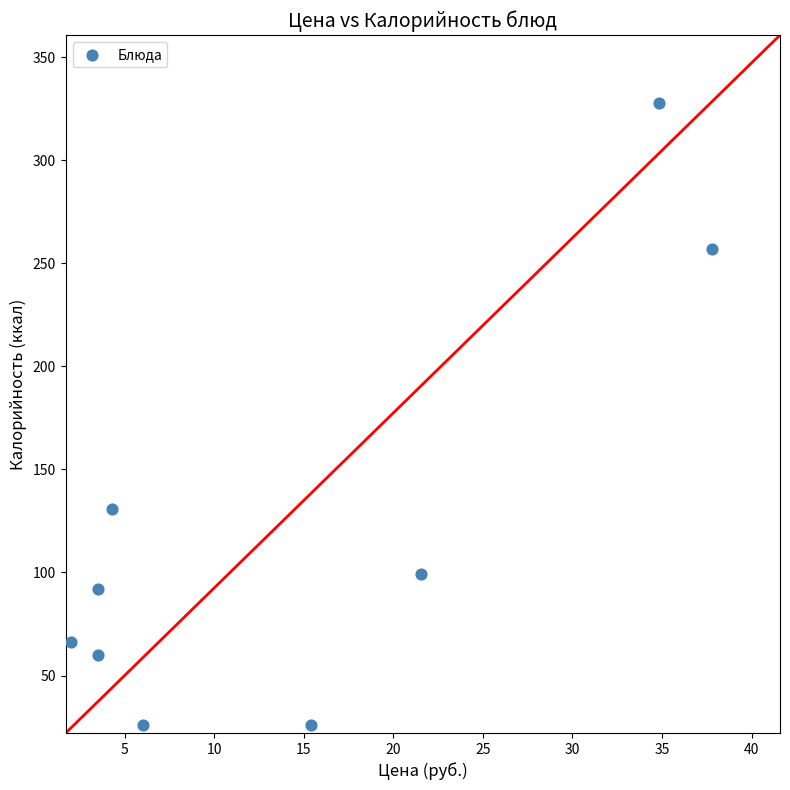

What Y value in the scatter plot is closest to 177?

131.0